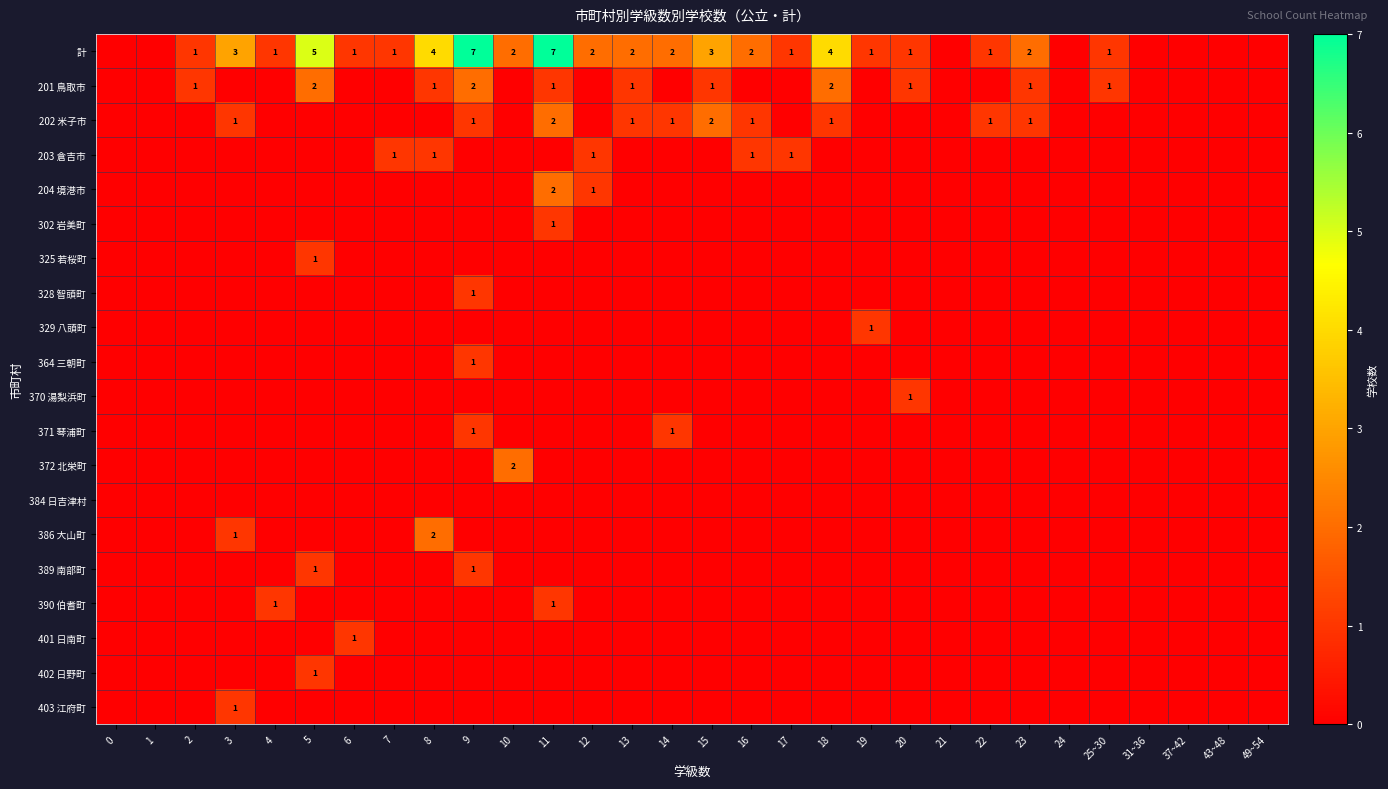

Which has a higher value, 9 or 17?

9